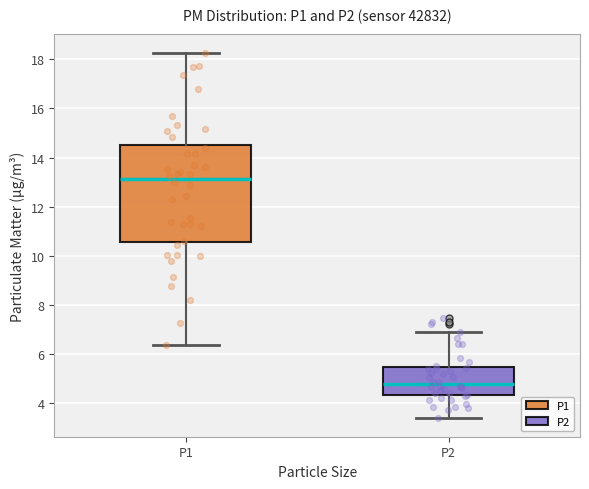

Where does the median line of the box for P1 sit on the y-axis? The values are not printed on the chart, so give them approximately, as read against the axis.

13.2